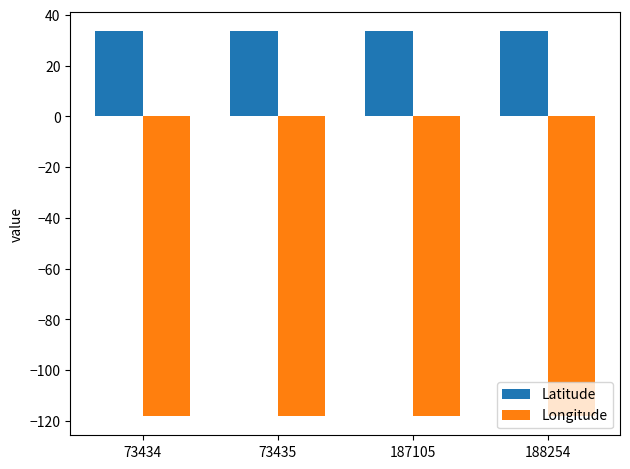

What is the total value across all series at 73434?

-84.3